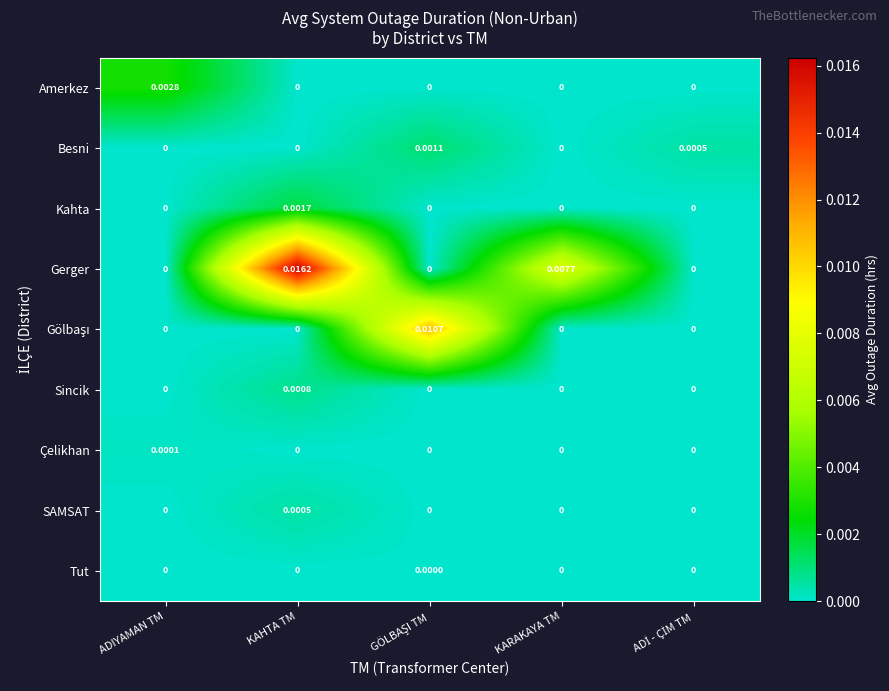

At which category is the sum across all series the highest?

KAHTA TM